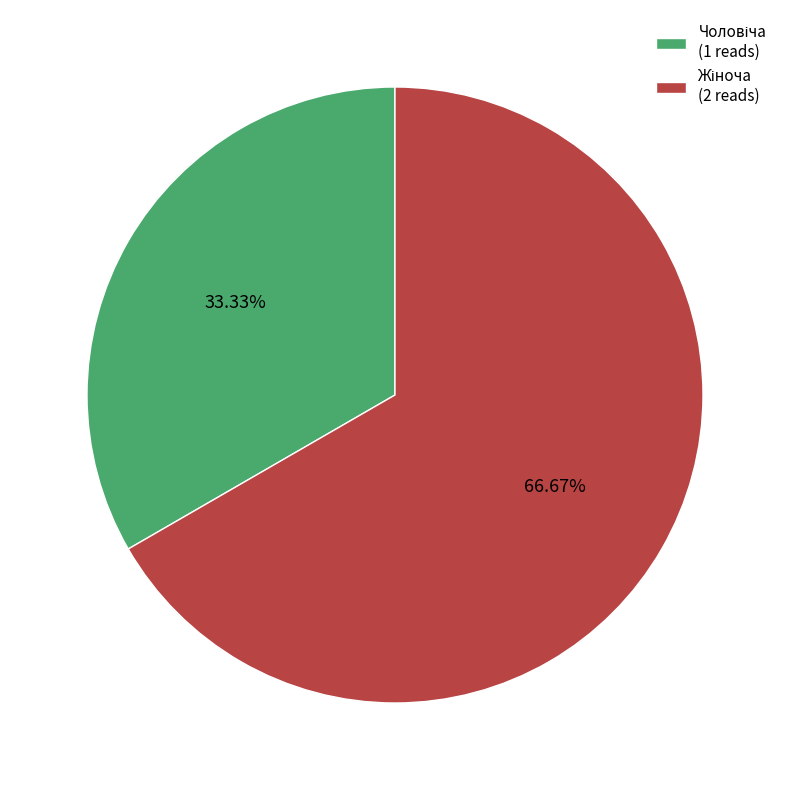

Is there a majority slice in this chart?

Yes